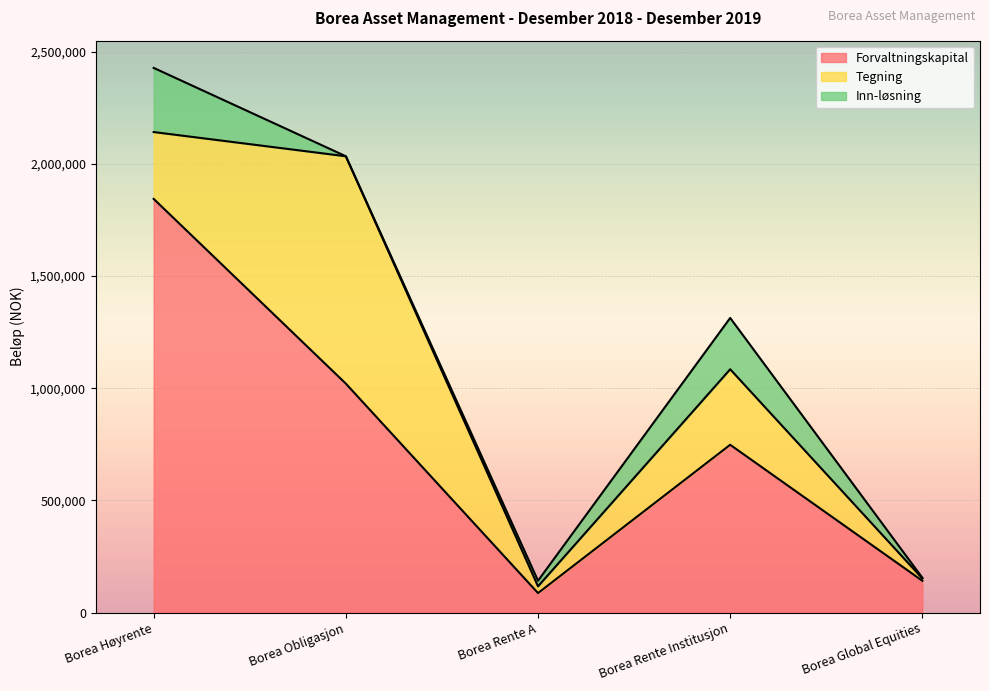

Reading left to right, what are all the values shown in this chart?

Forvaltningskapital: 1844279	1020575	86651	747883	141423
Tegning: 298126	1013810	29908	336743	10353
Inn-løsning: 285995	0	25104	228828	3031